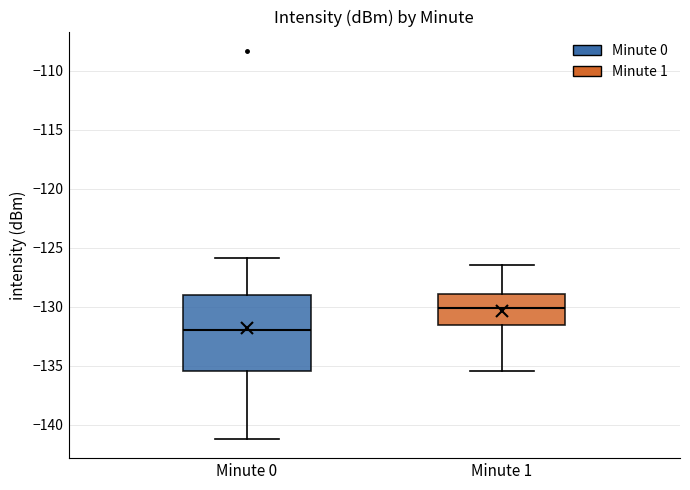

Which box is the tallest, from its lower edge to its upper edge?

Minute 0